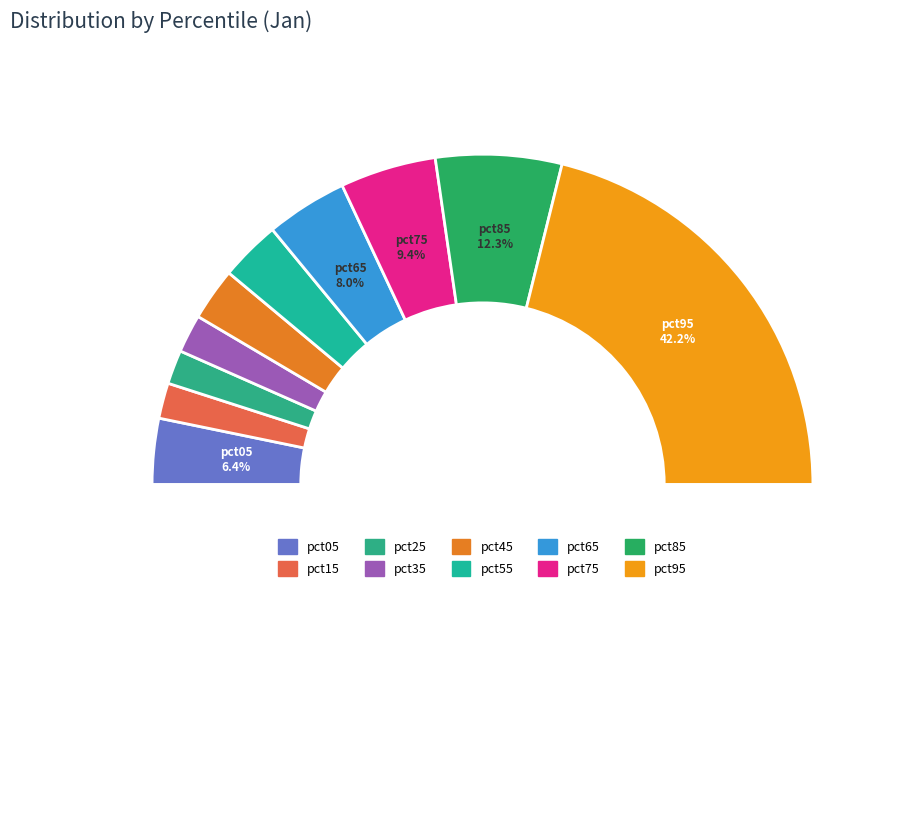

How many segments does this pie chart have?

10